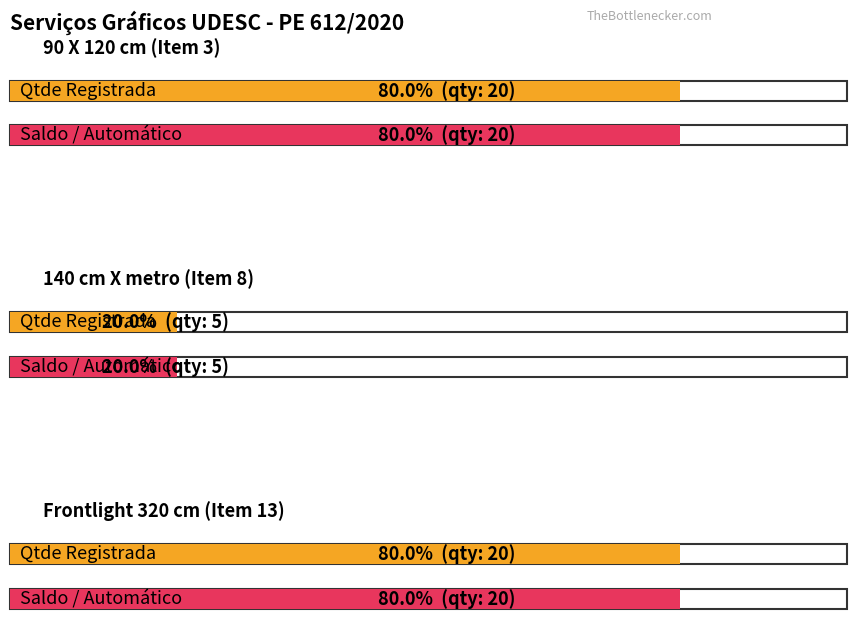

What is the sum of the Qtde Registrada values at 140 cm X metro (Item 8) and 90 X 120 cm (Item 3)?

25